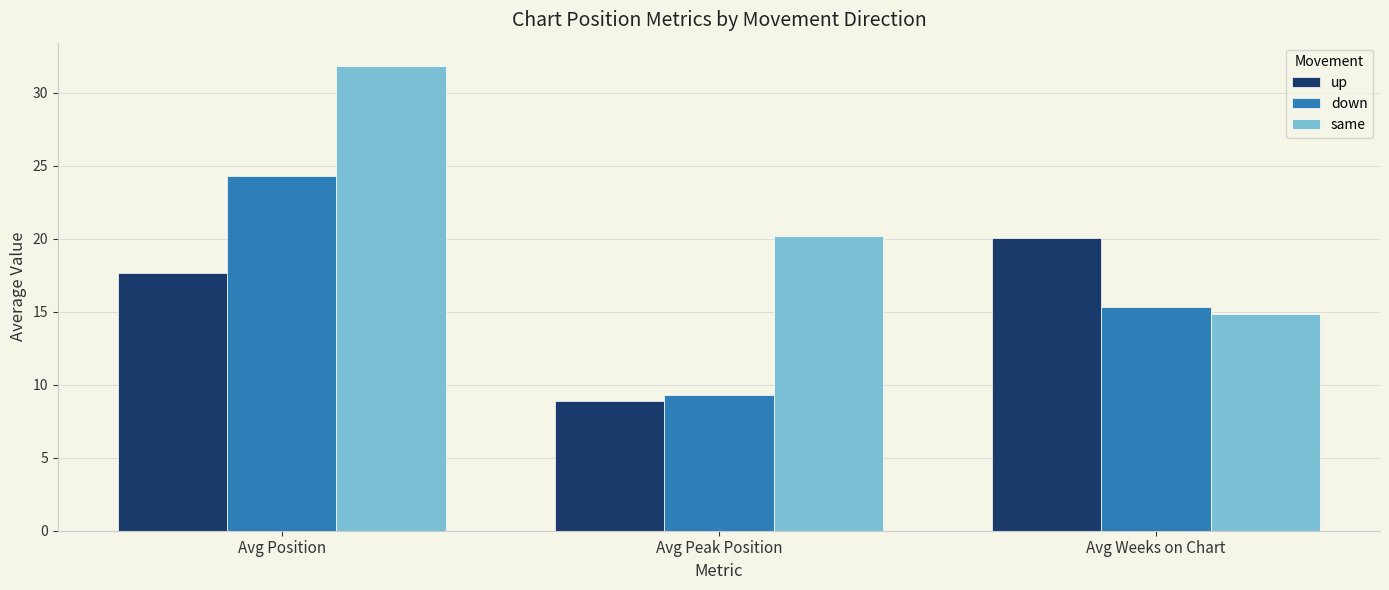

The down series shows 20.4 at Avg Weeks on Chart. True or false?

False